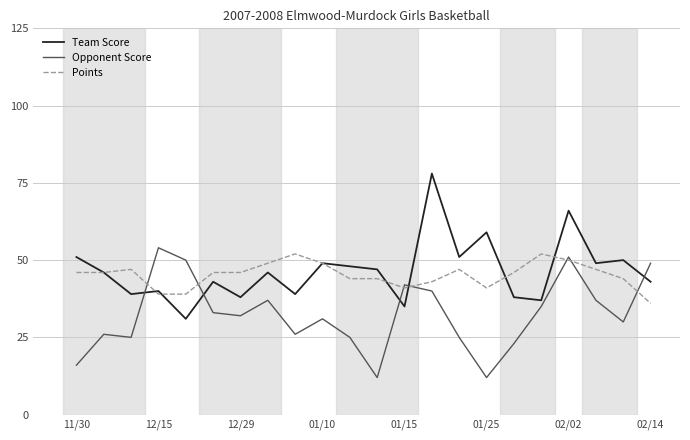

What is the minimum value for Points?

36